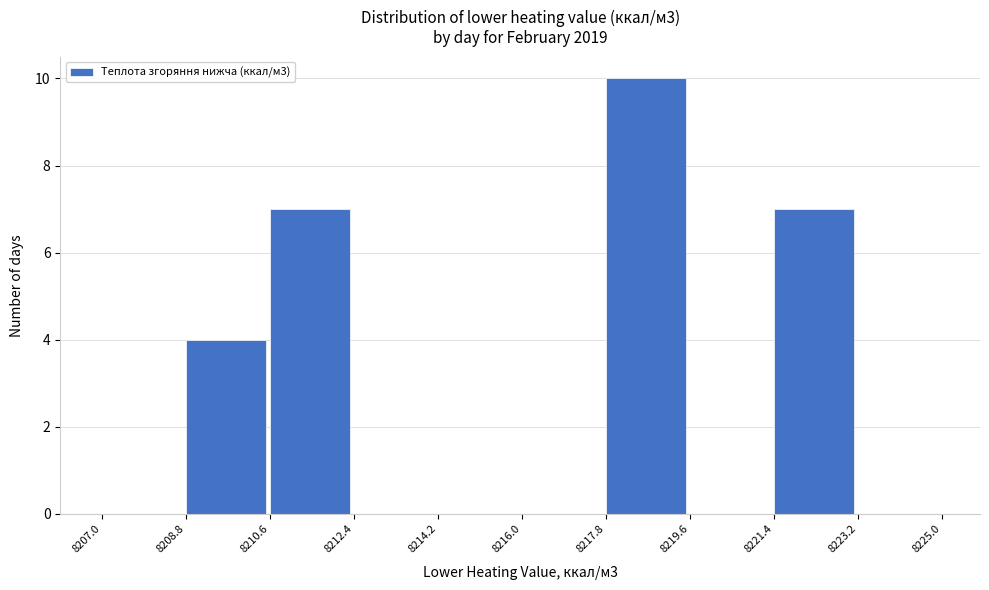

Over which range of the x-axis is the bar tallest?

8217.8 to 8219.6